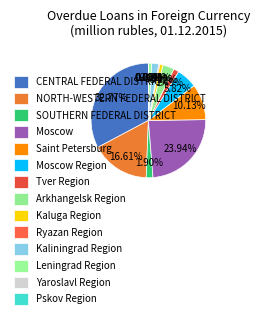

What percentage is the Arkhangelsk Region slice, to the nearest percent?

3%